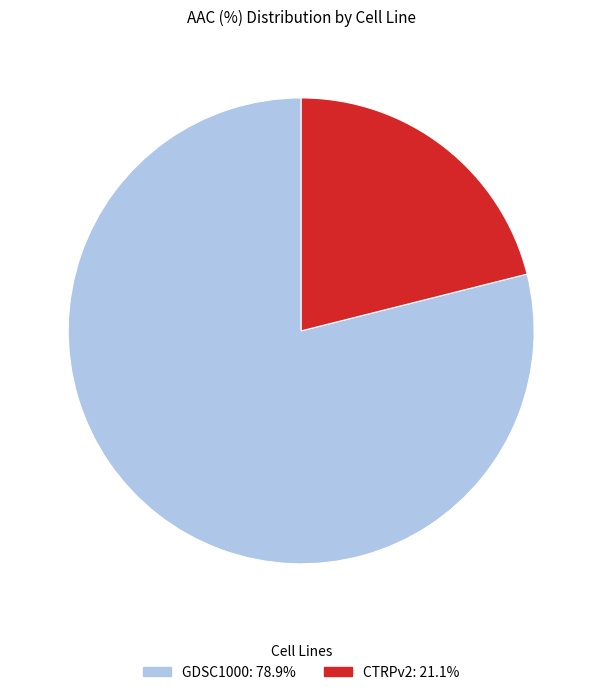

Count the number of slices in the pie.

2